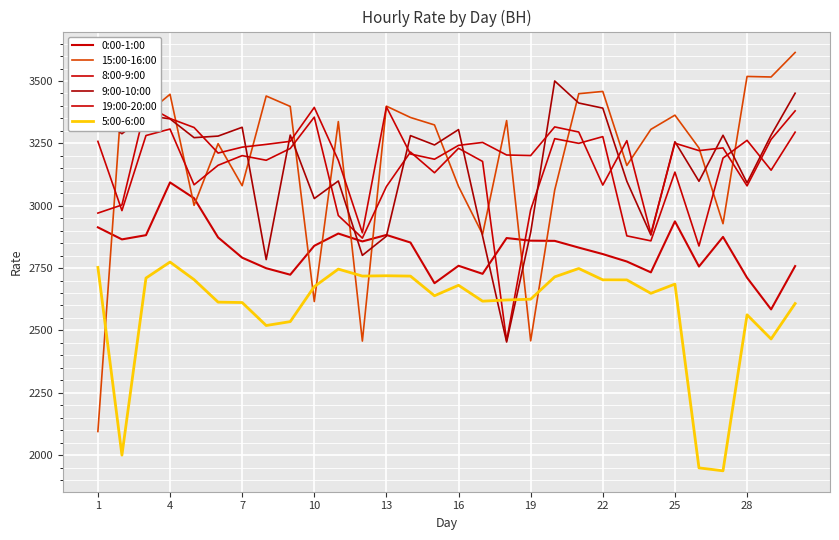

True or false: 9:00-10:00 and 15:00-16:00 intersect in this chart.

True